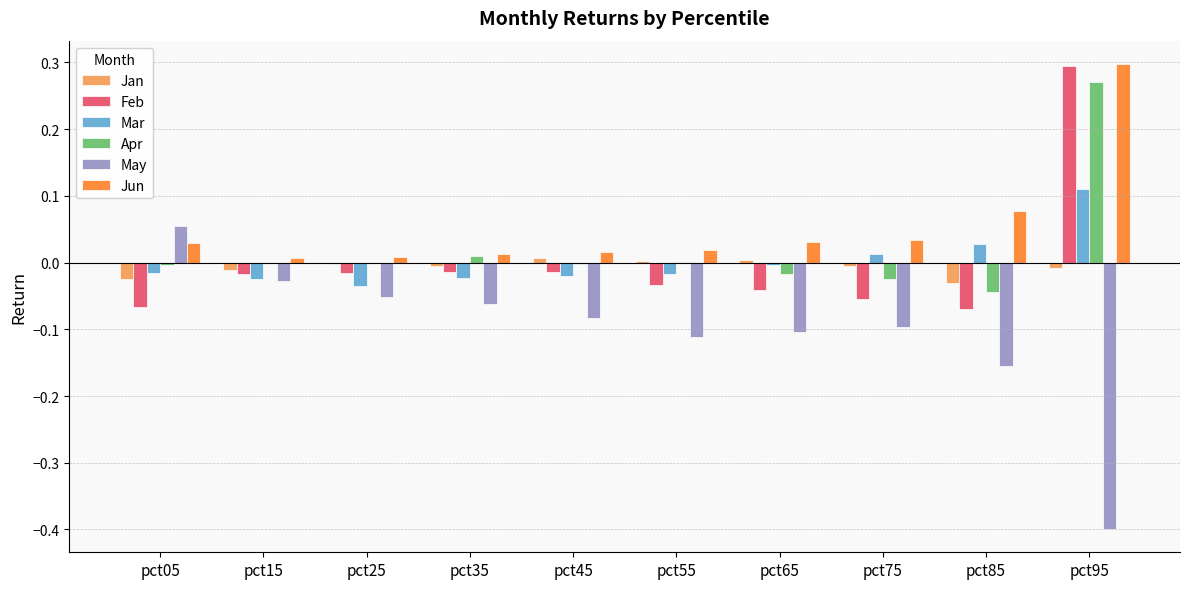

How many data points does each series have?

10